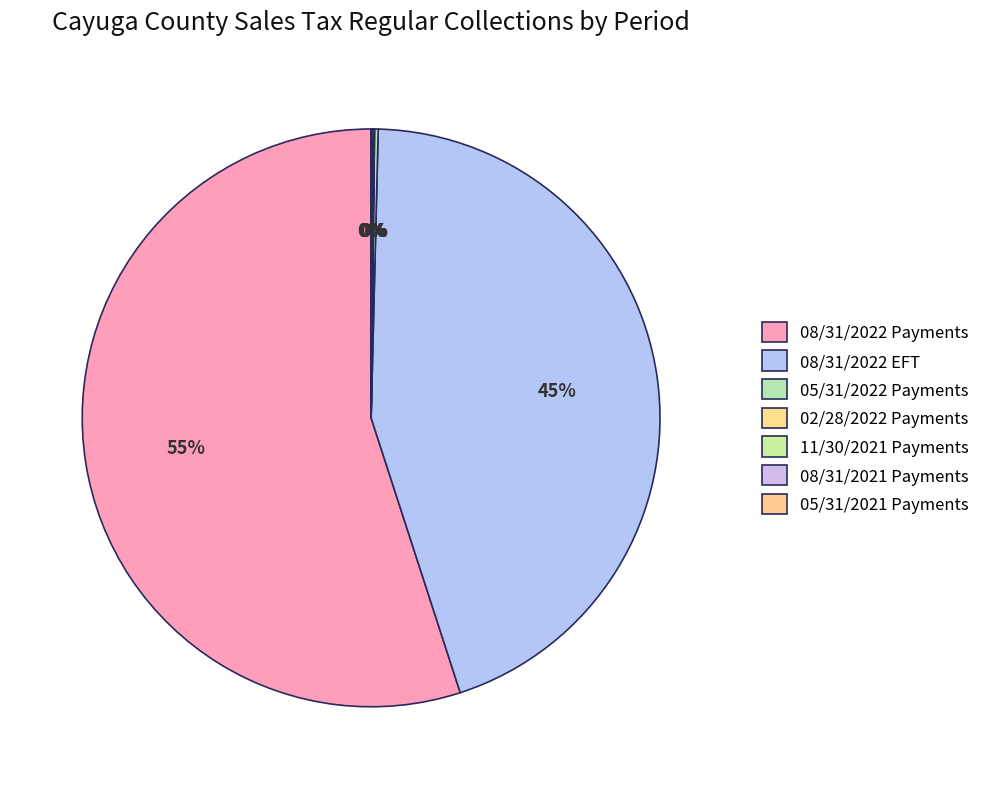

Which has a higher value, 05/31/2021 Payments or 11/30/2021 Payments?

11/30/2021 Payments